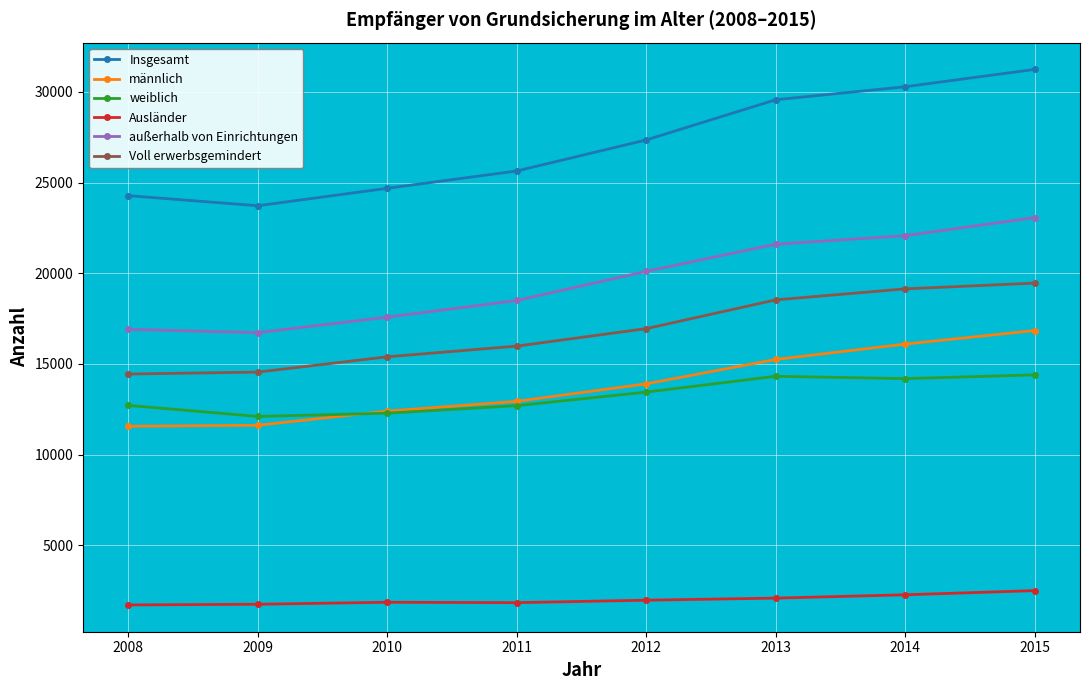

Is it true that Voll erwerbsgemindert equals 9497 at 2008?

False